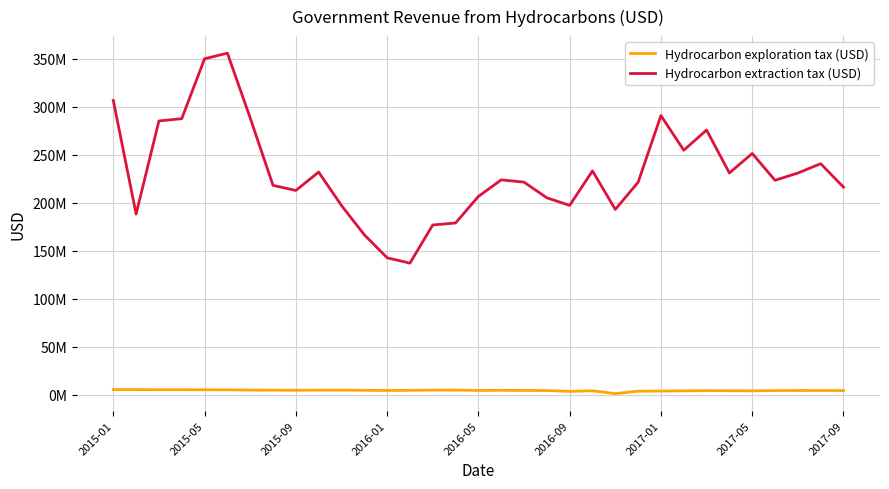

Does the chart have visible grid lines?

Yes